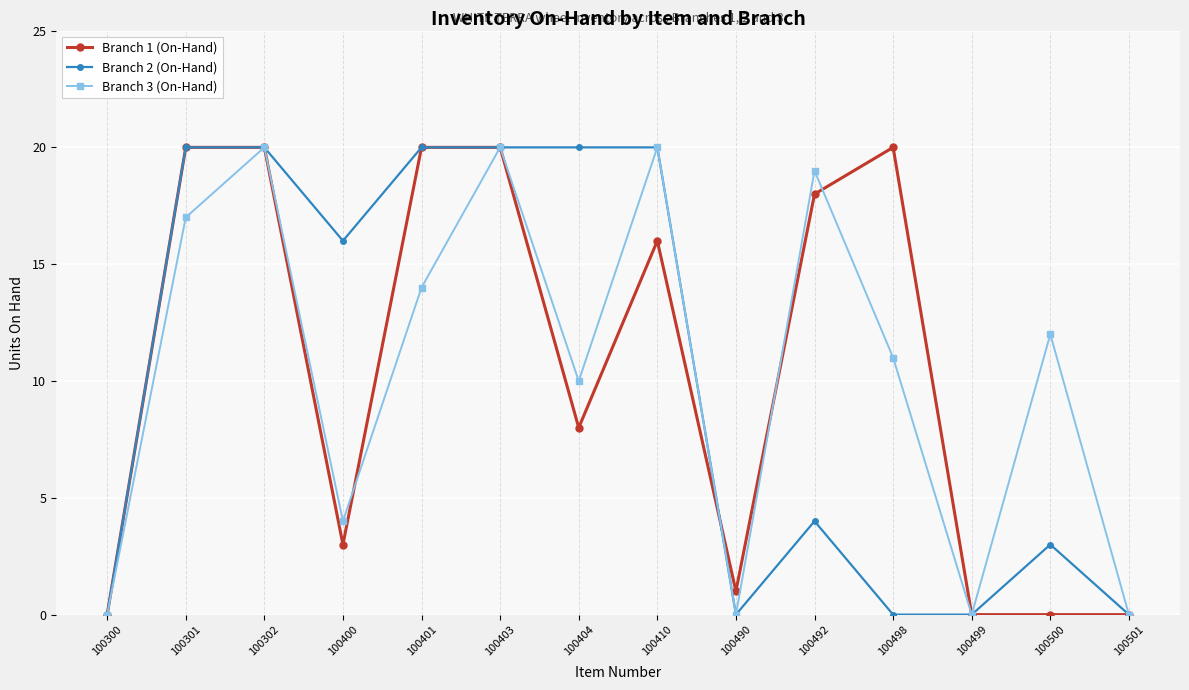

Where is the first local minimum for Branch 2 (On-Hand)?

100400